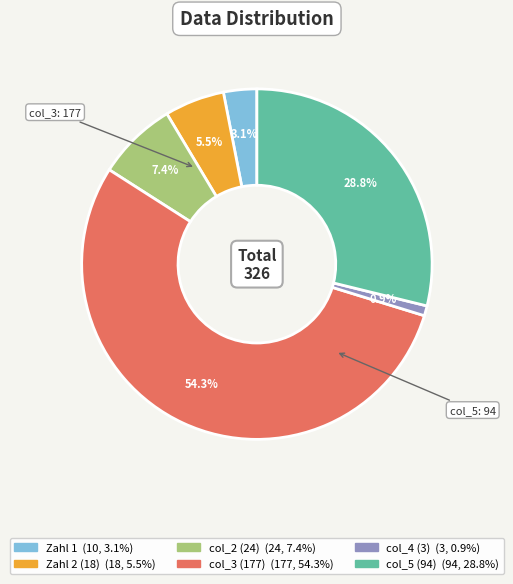

Is the sum of col_3 (177) and Zahl 2 (18) greater than half?

Yes